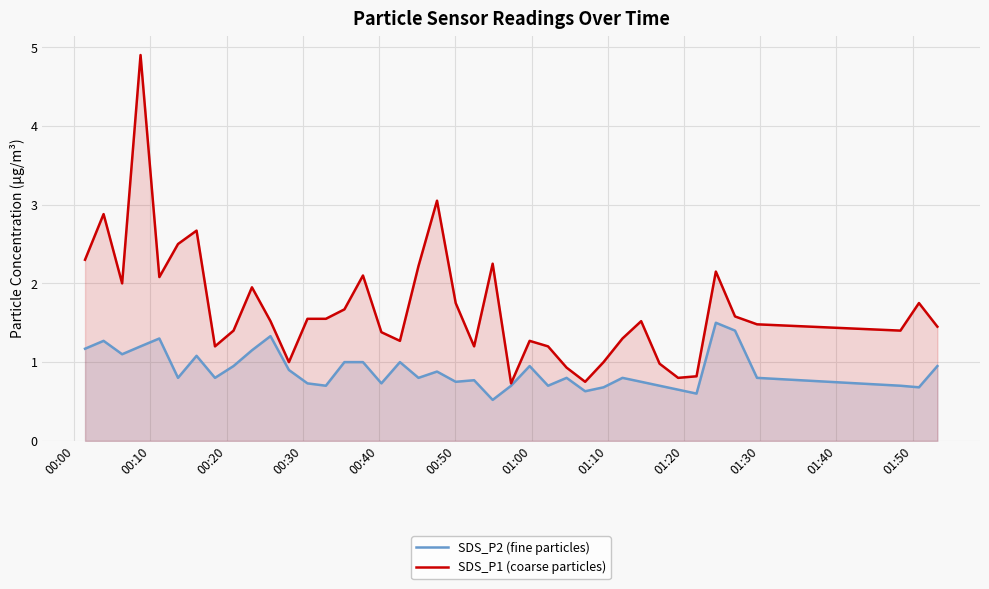

True or false: SDS_P2 (fine particles) and SDS_P1 (coarse particles) cross at least once.

False